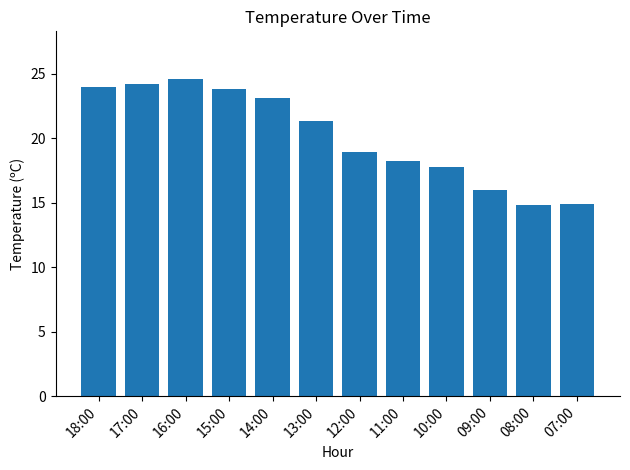

What is the ratio of the value at 15:00 to the value at 09:00?

1.5